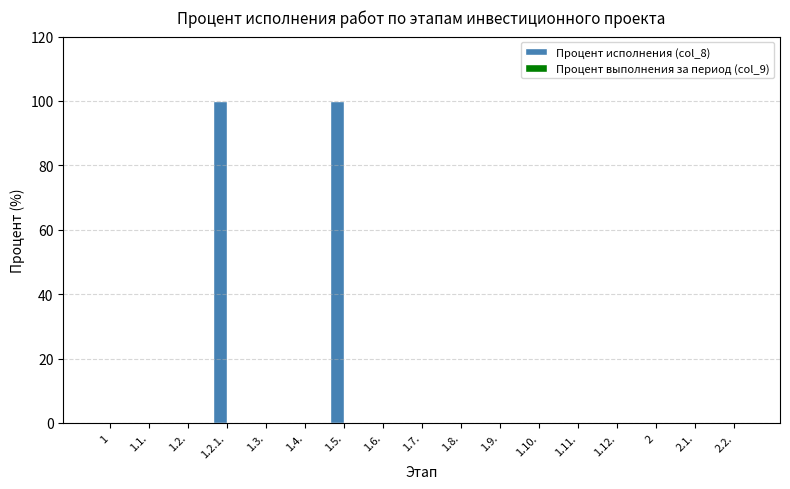

The value at 1.5. is 64. True or false?

False